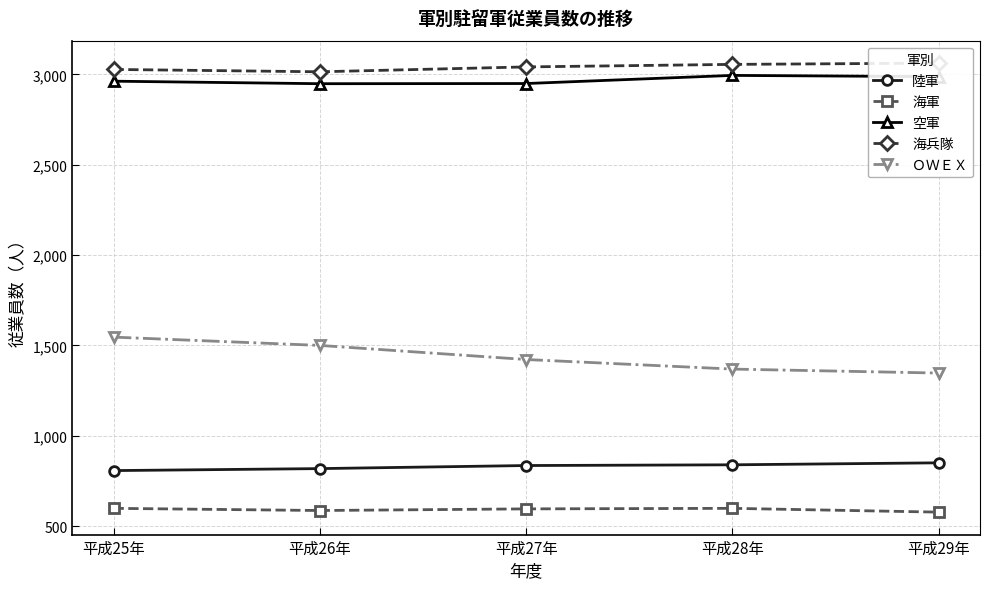

Which series has the largest total across all categories?

海兵隊